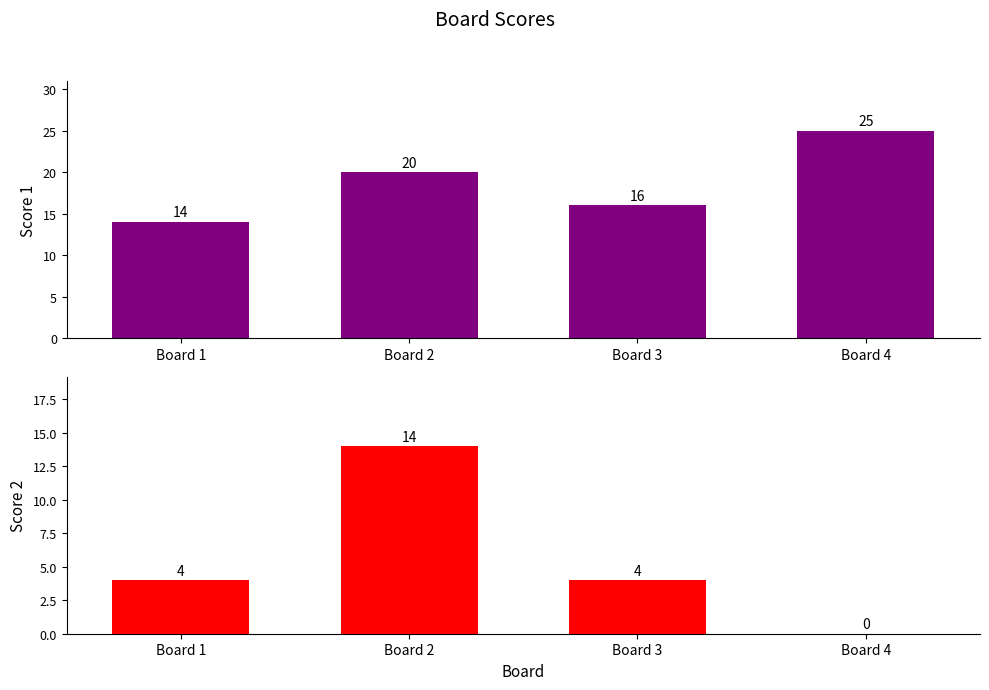

How many bars are there in total?

8